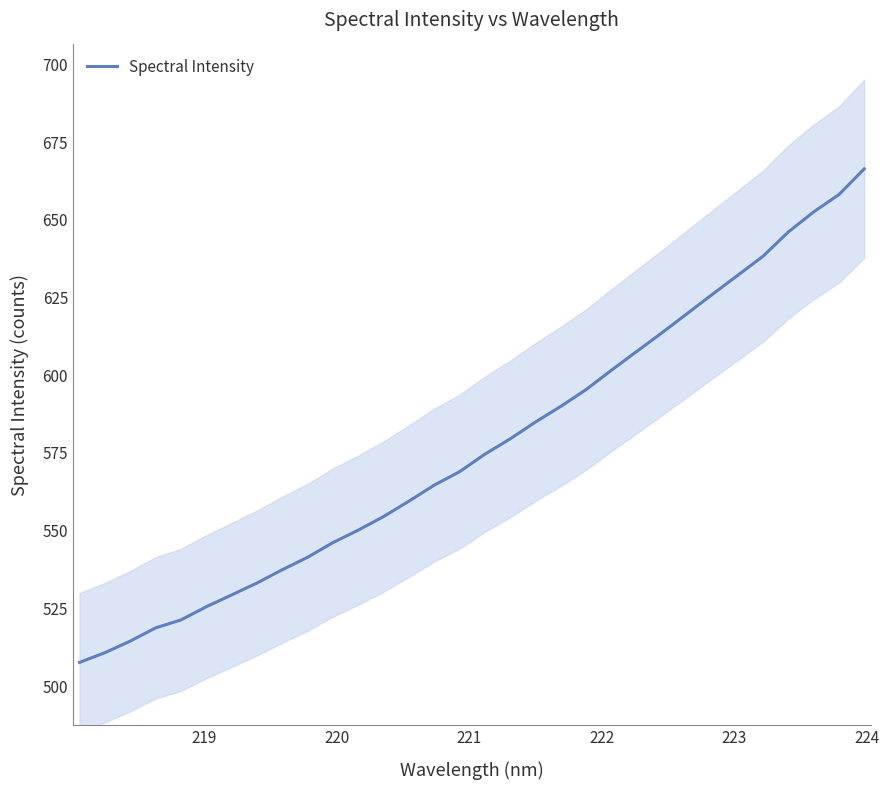

What is the difference between the second highest and second lowest values?

147.4